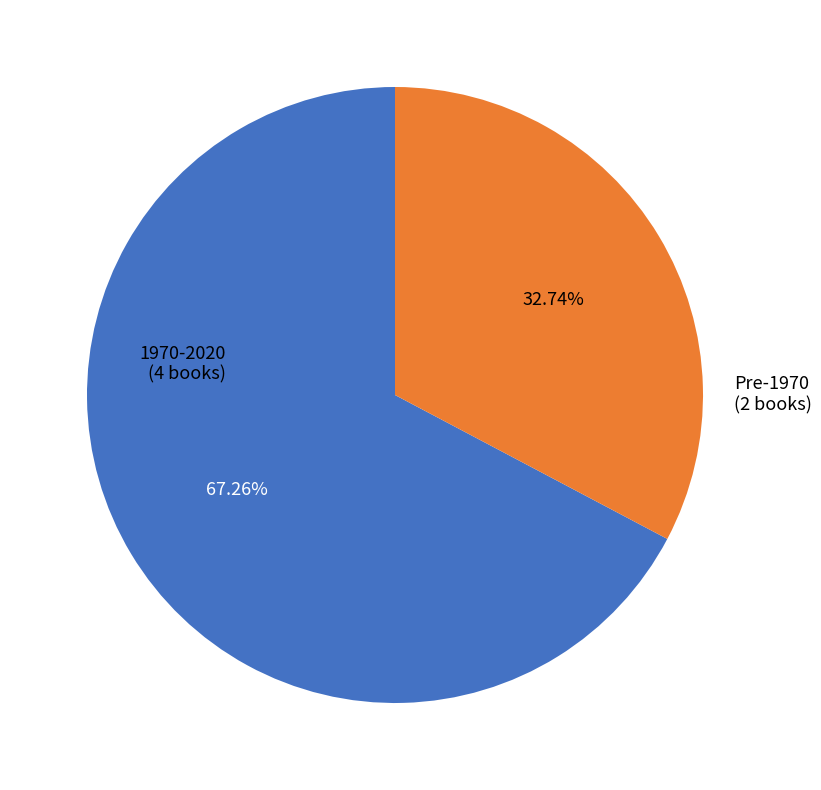

Is the sum of 1970-2020 (4 books) and Pre-1970 (2 books) greater than half?

Yes